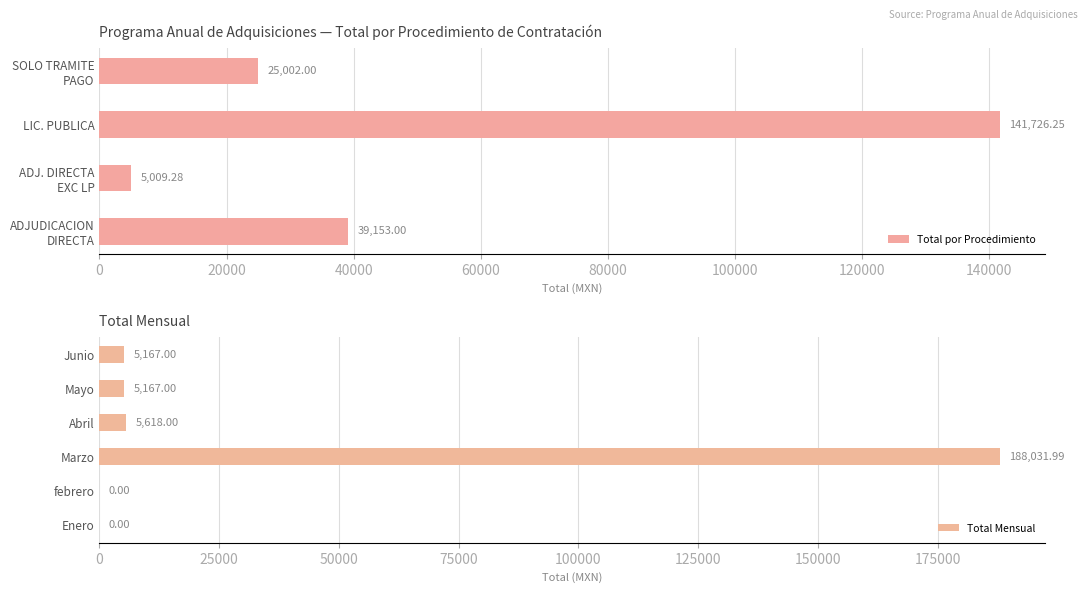

What is the average value of the Total por Procedimiento series?

52722.6